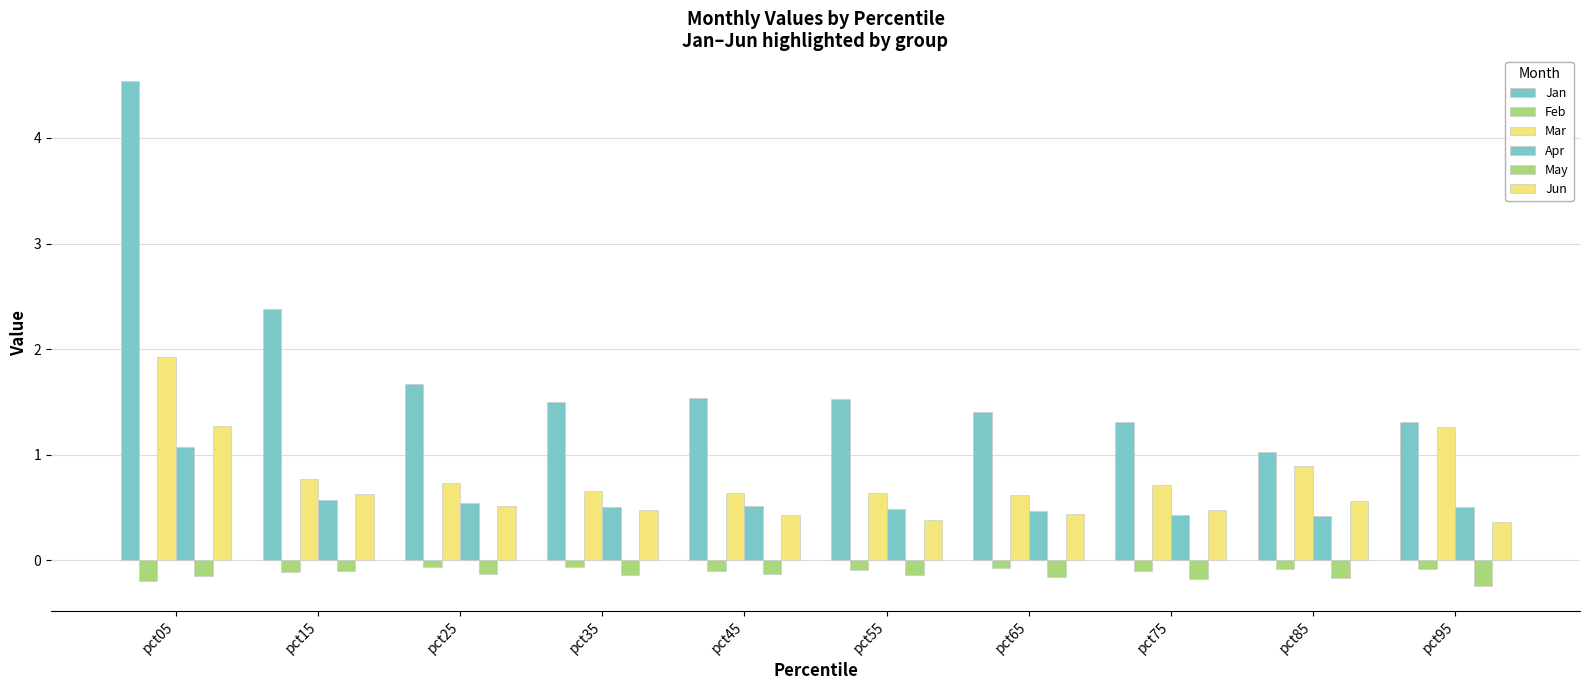

Are the bars grouped side by side (vs. stacked)?

Yes